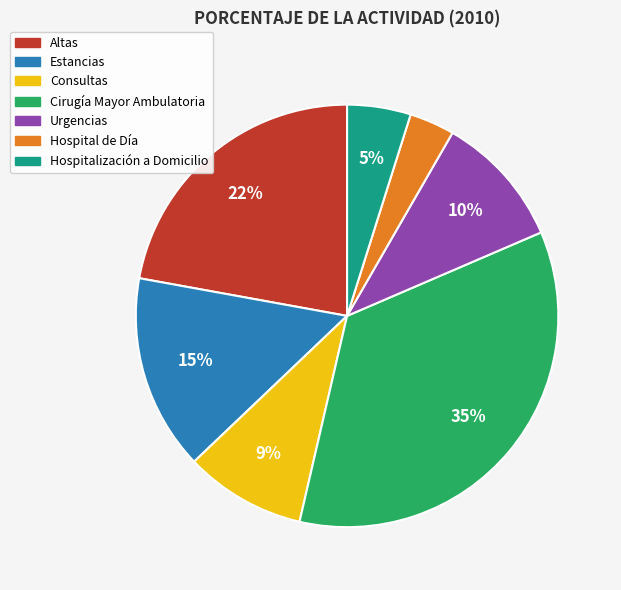

Is the sum of Cirugía Mayor Ambulatoria and Consultas greater than half?

No